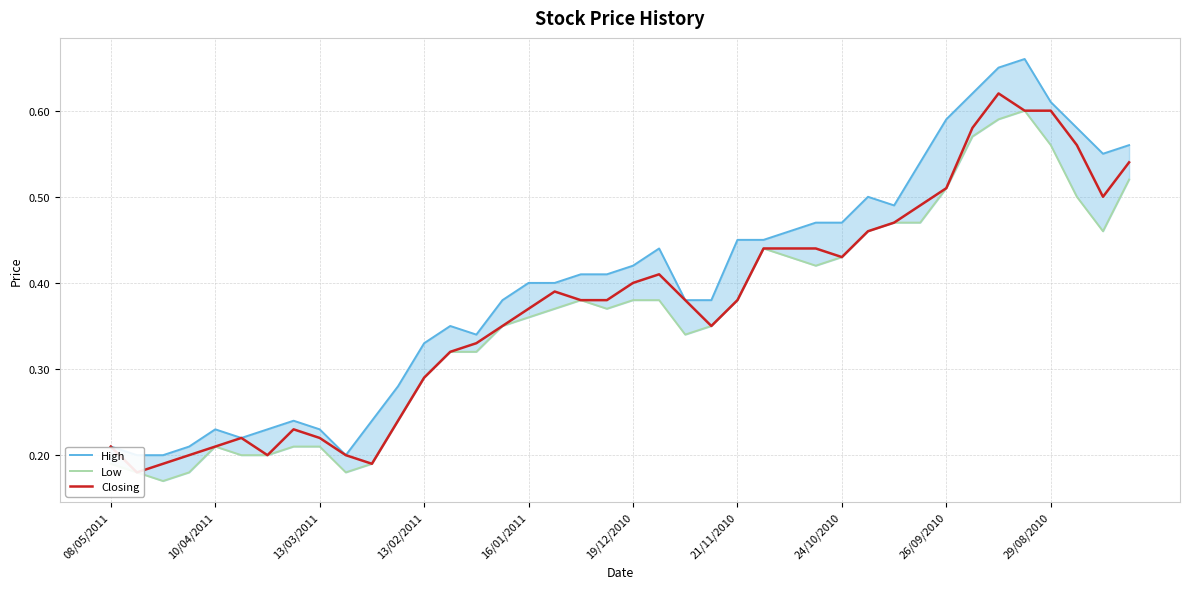

The value of Low at 26 is 0.6. True or false?

False